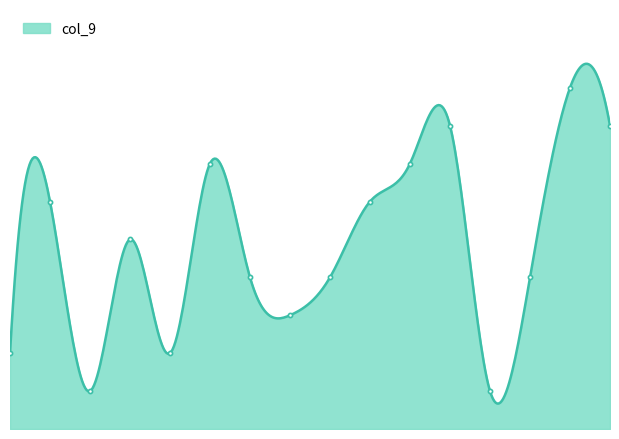

Which has a higher value, 6 or 12?

6